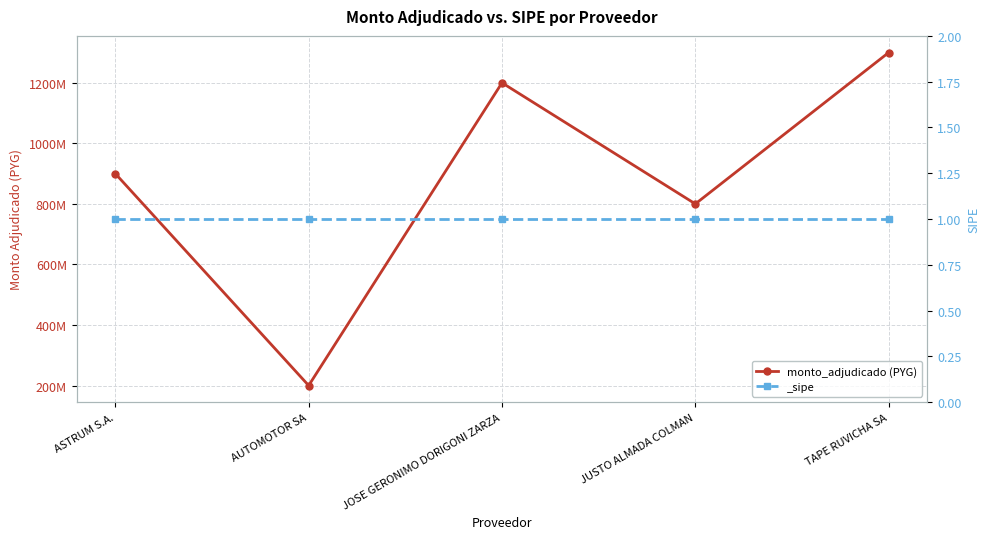

At which label is the value closest to 750000000?

JUSTO ALMADA COLMAN